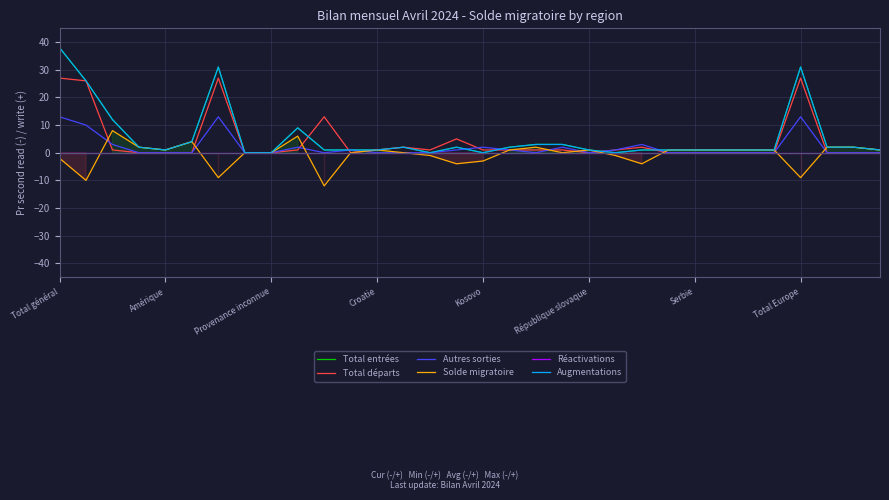

What is the label of the 17th point from the right?

15